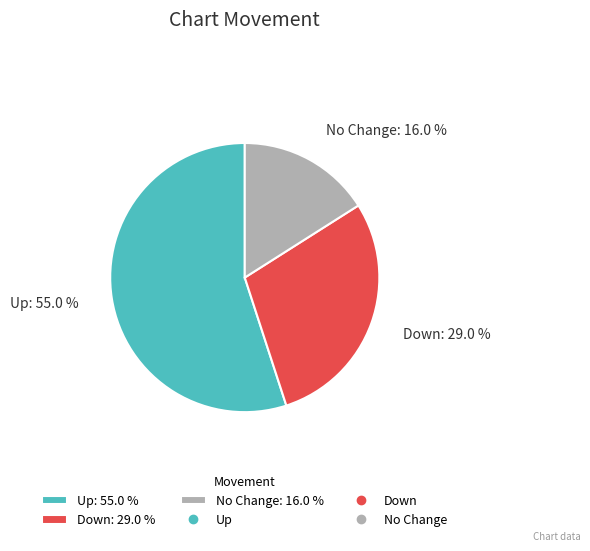

Is there a majority slice in this chart?

Yes